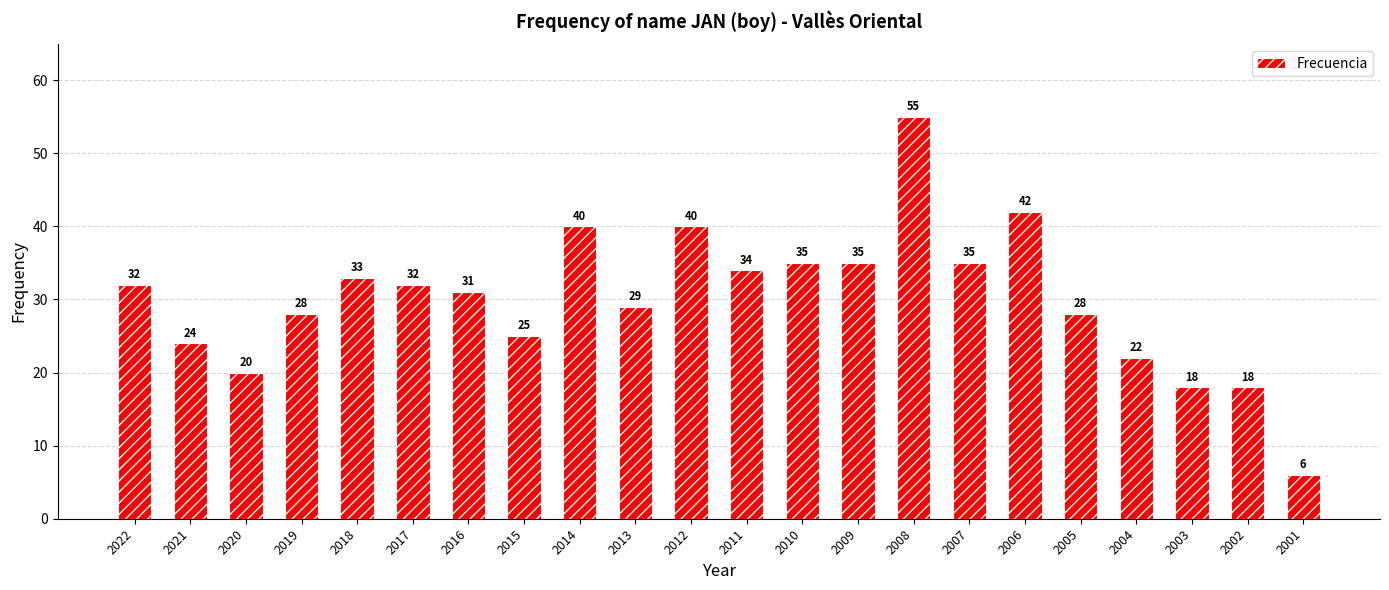

What is the approximate value at 2001, to the nearest 10?

10